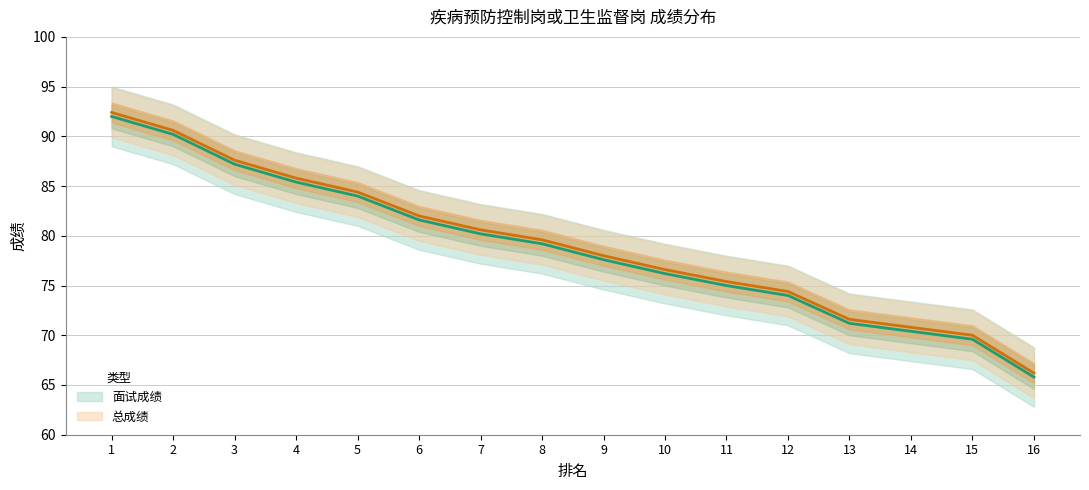

Rank the series at 6 from lowest to highest value.

面试成绩, 总成绩